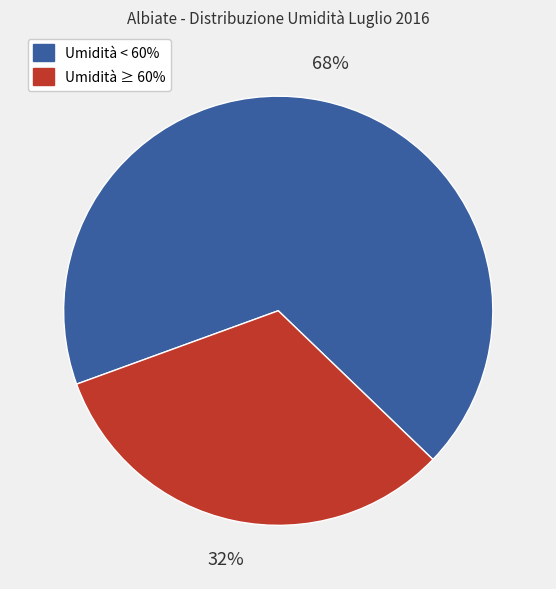

To the nearest percent, what is the average slice percentage?

50%